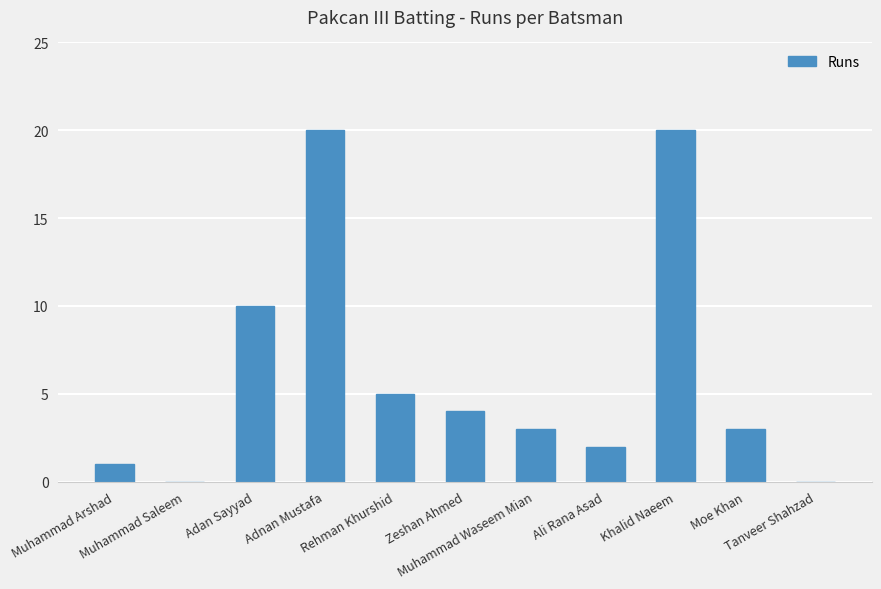

What is the maximum value shown in the chart?

20